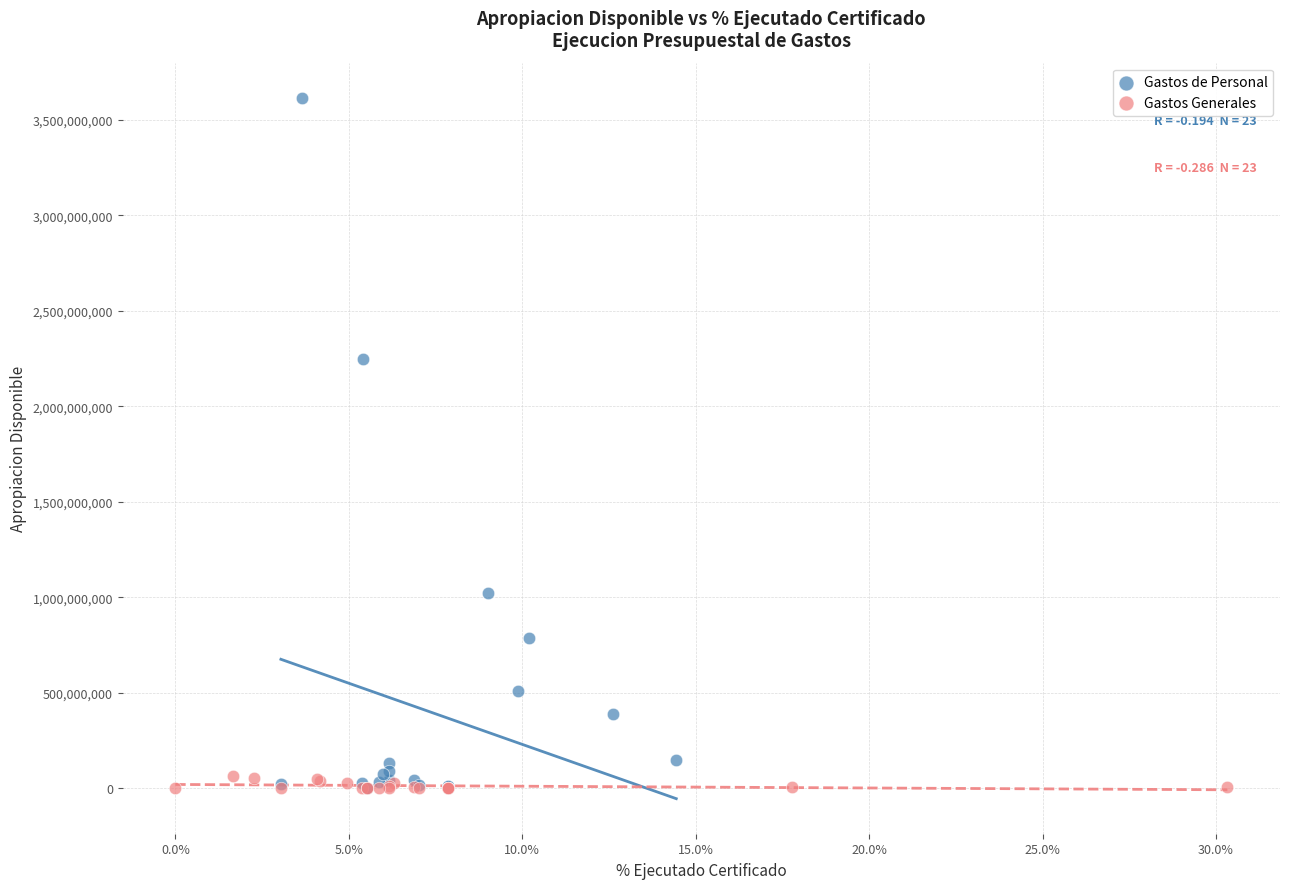

What are all the series names shown in the legend?

Gastos de Personal, Gastos Generales